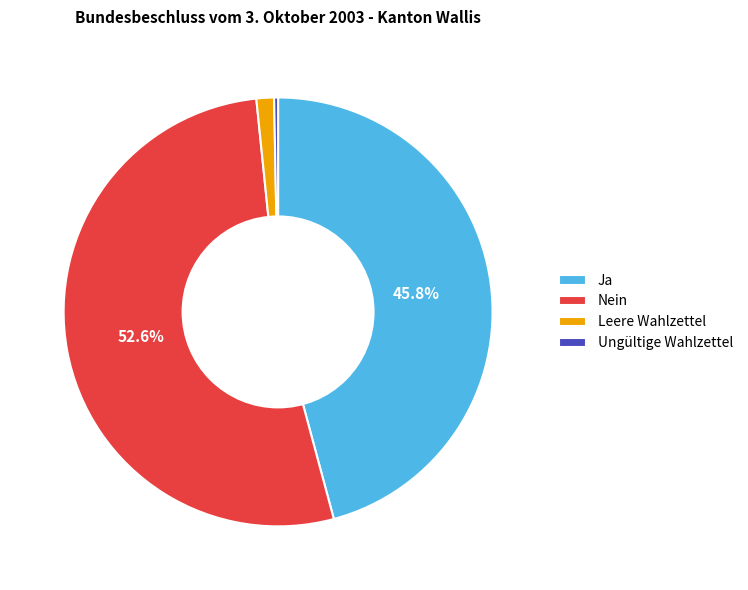

Approximately how many times larger is the value at Leere Wahlzettel compared to Ungültige Wahlzettel?

4.5